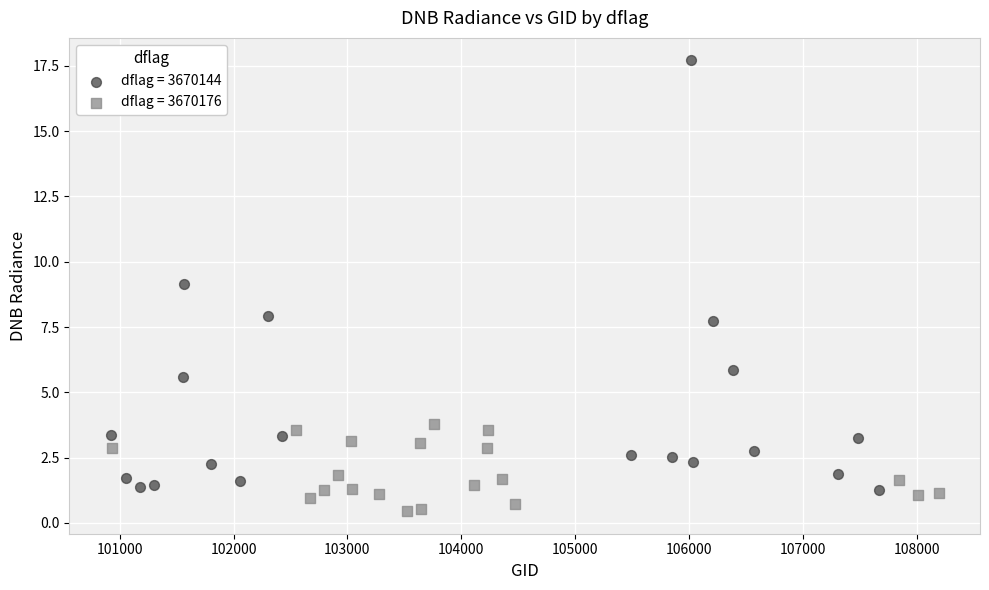

Which series contains the highest Y value?

dflag = 3670144